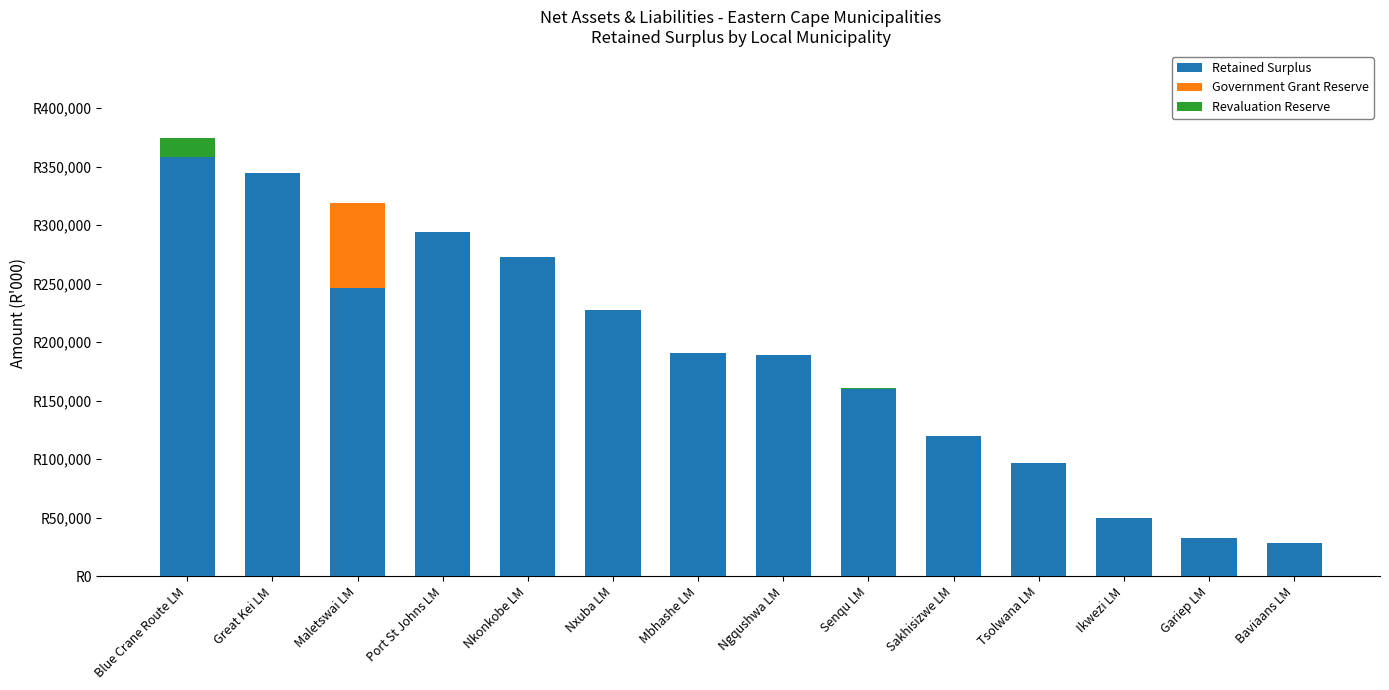

What is the difference between the maximum and minimum values in the Retained Surplus series?

329563